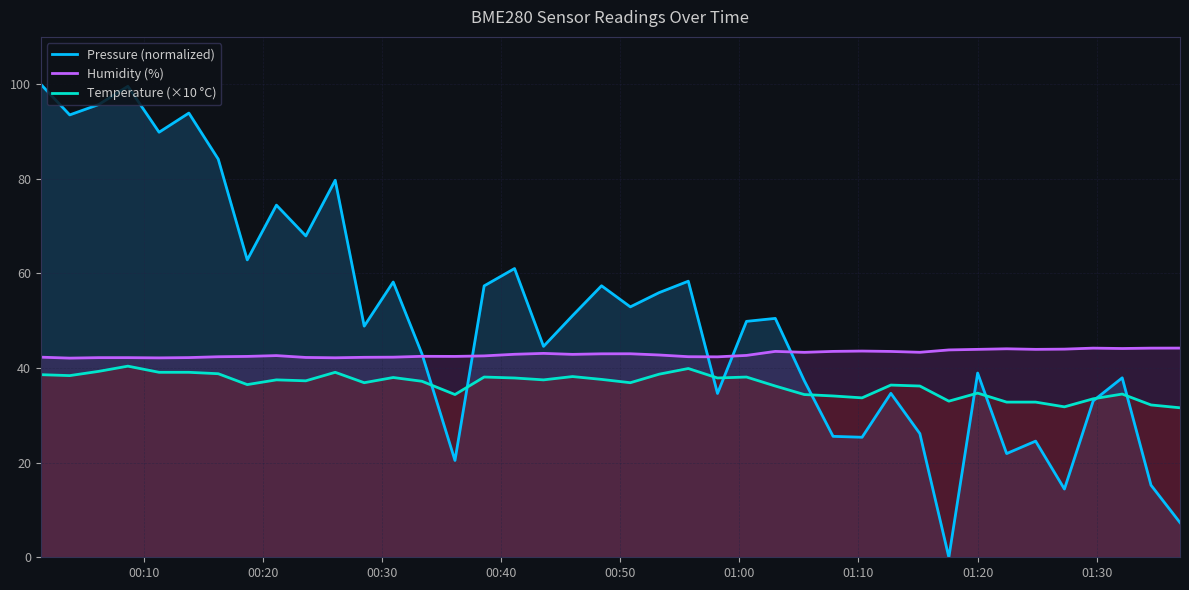

Which series has the largest total across all categories?

Pressure (normalized)